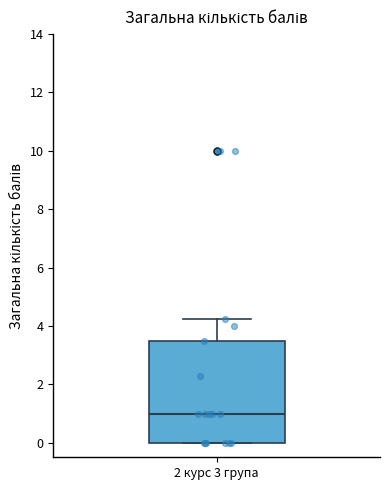

Where does the upper whisker of the box for 2 курс 3 група end on the y-axis? The values are not printed on the chart, so give them approximately, as read against the axis.

4.2